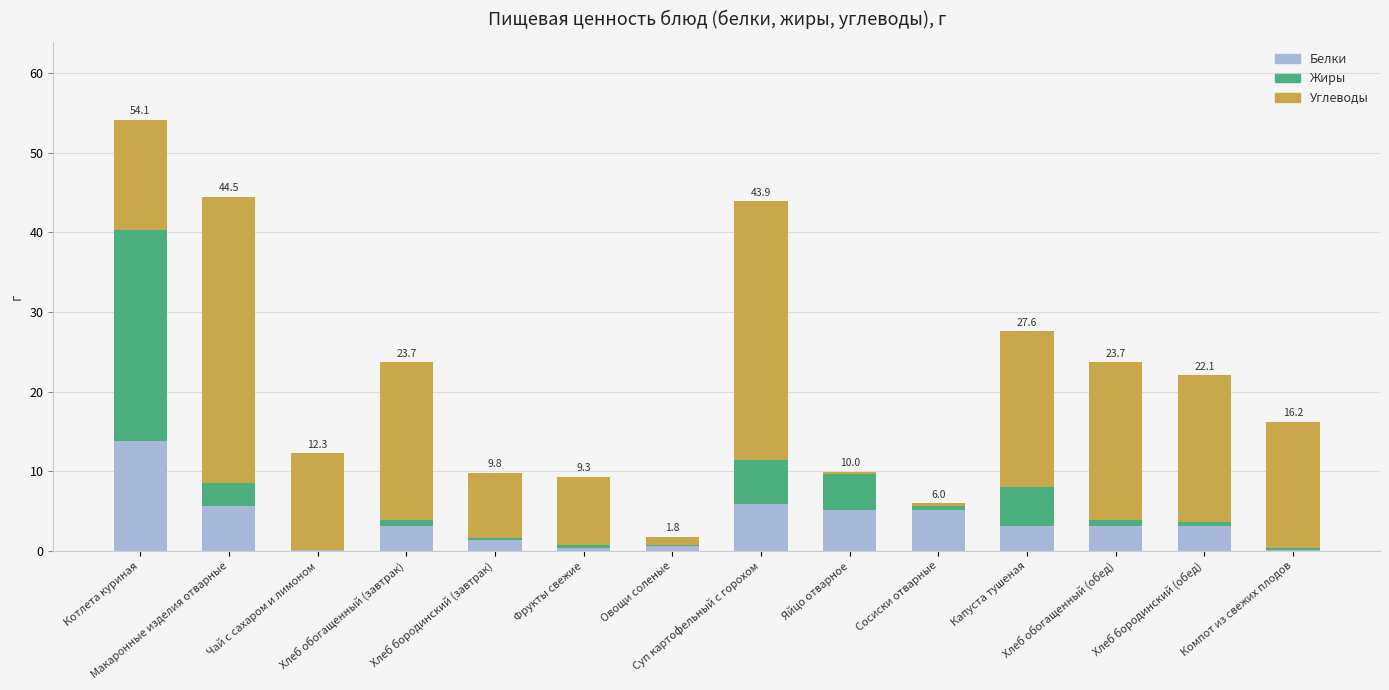

What is the maximum value for Белки?

13.8